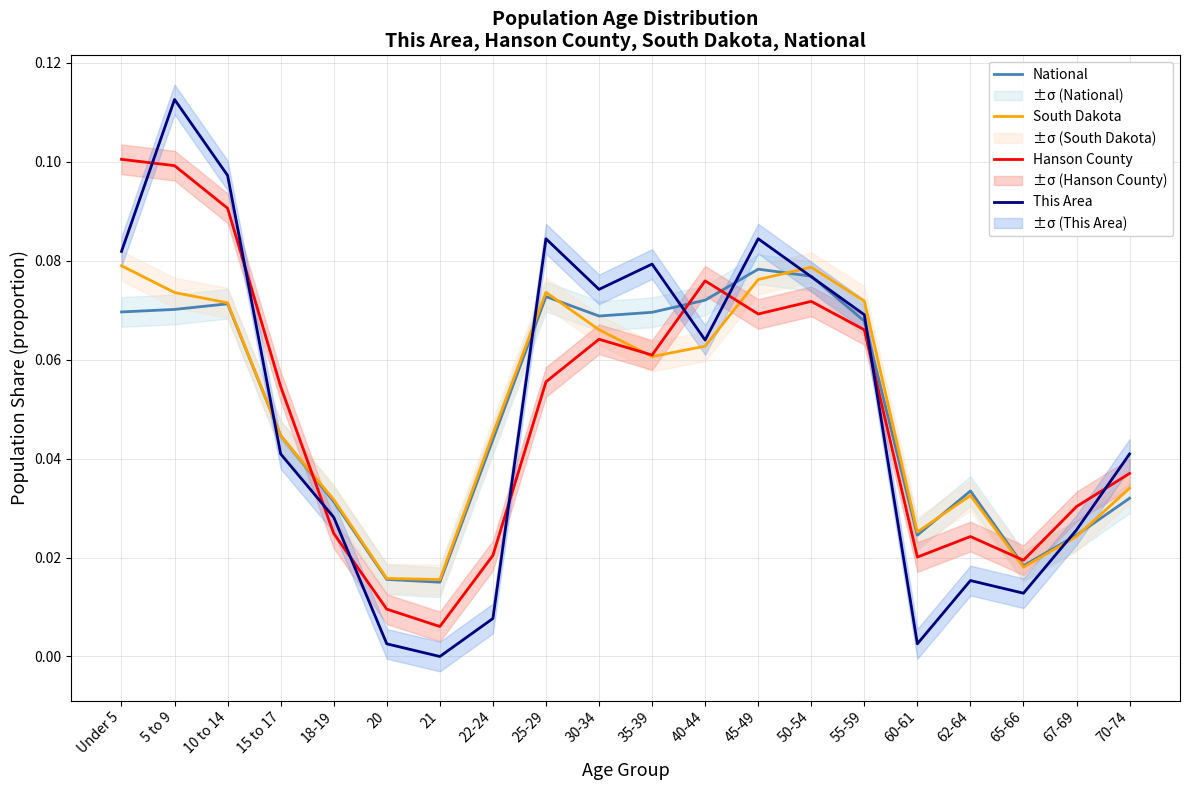

Which series has the largest total across all categories?

National